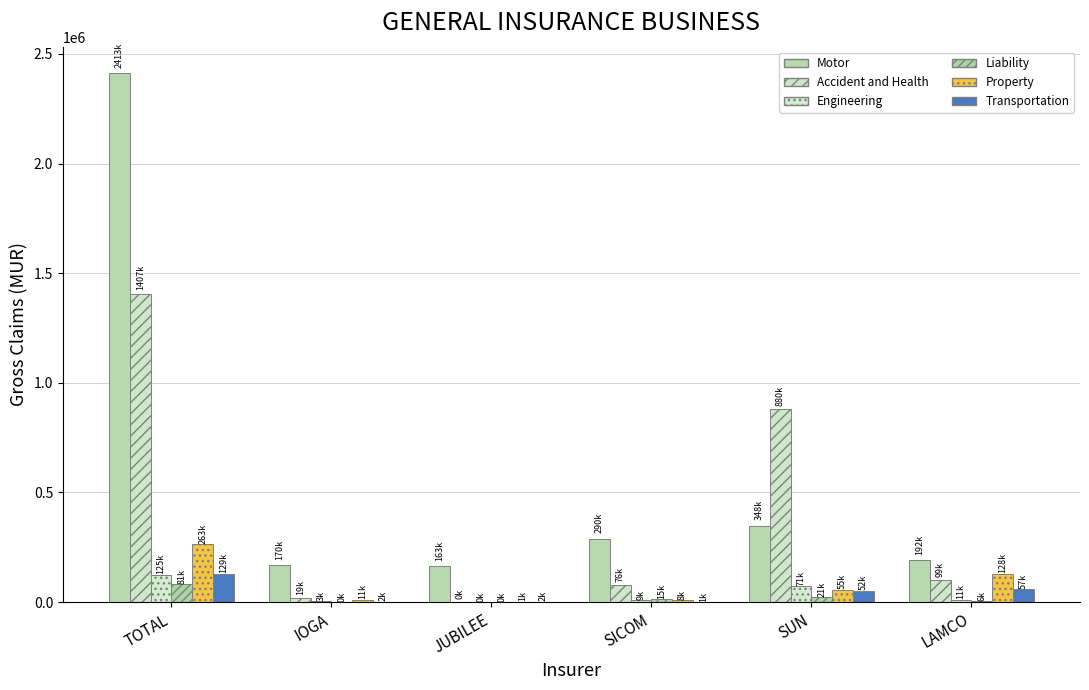

Are the bars horizontal?

No